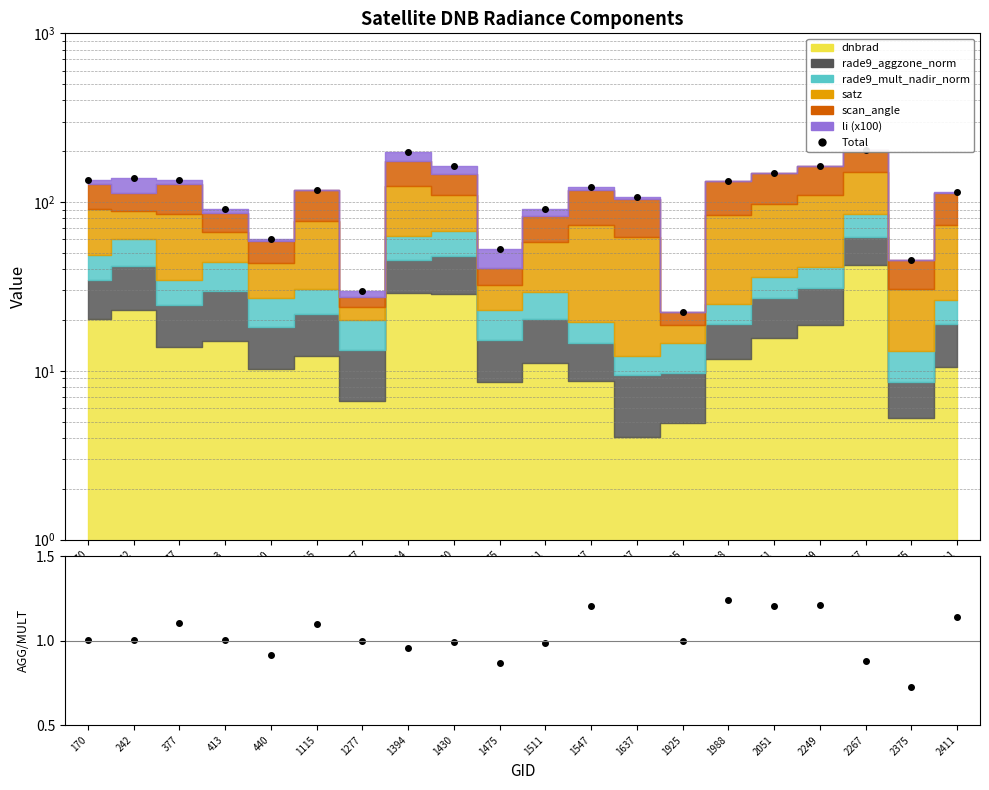

True or false: Total has more than 1 interior local peaks.

True